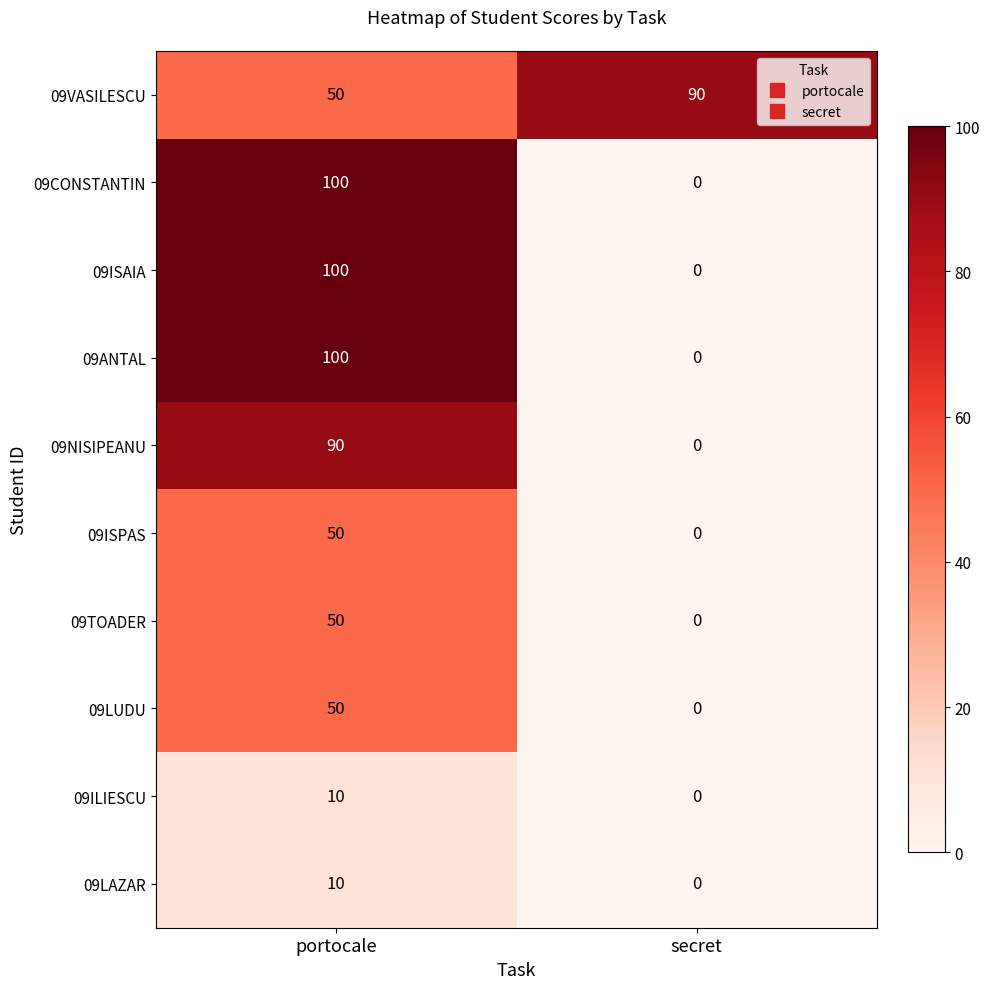

At which category is the sum across all series the highest?

portocale